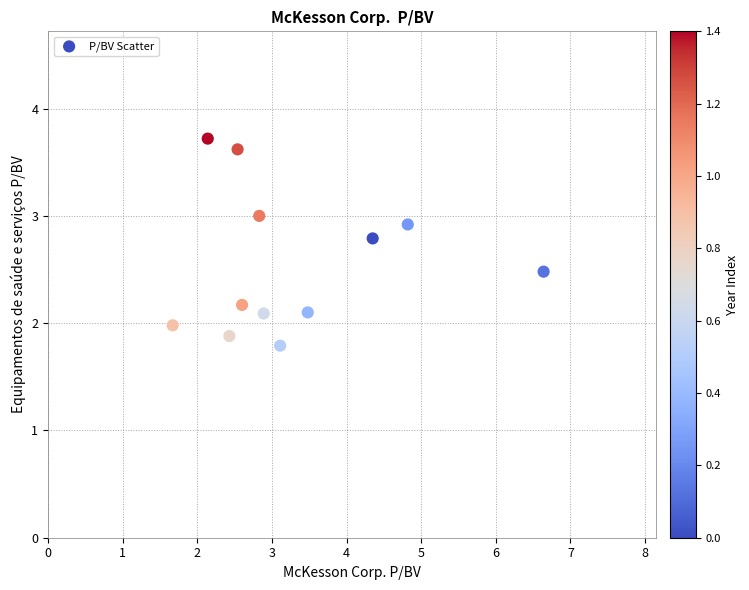

What is the range of X values (max minus min)?

5.0